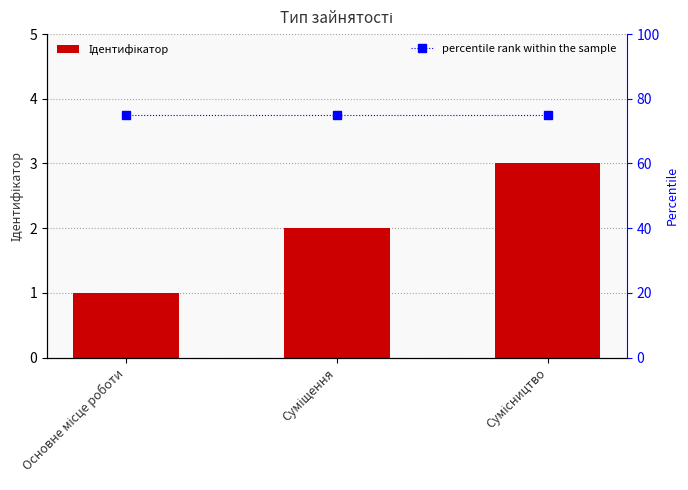

Rank the series by their average value, from lowest to highest.

Ідентифікатор, percentile rank within the sample